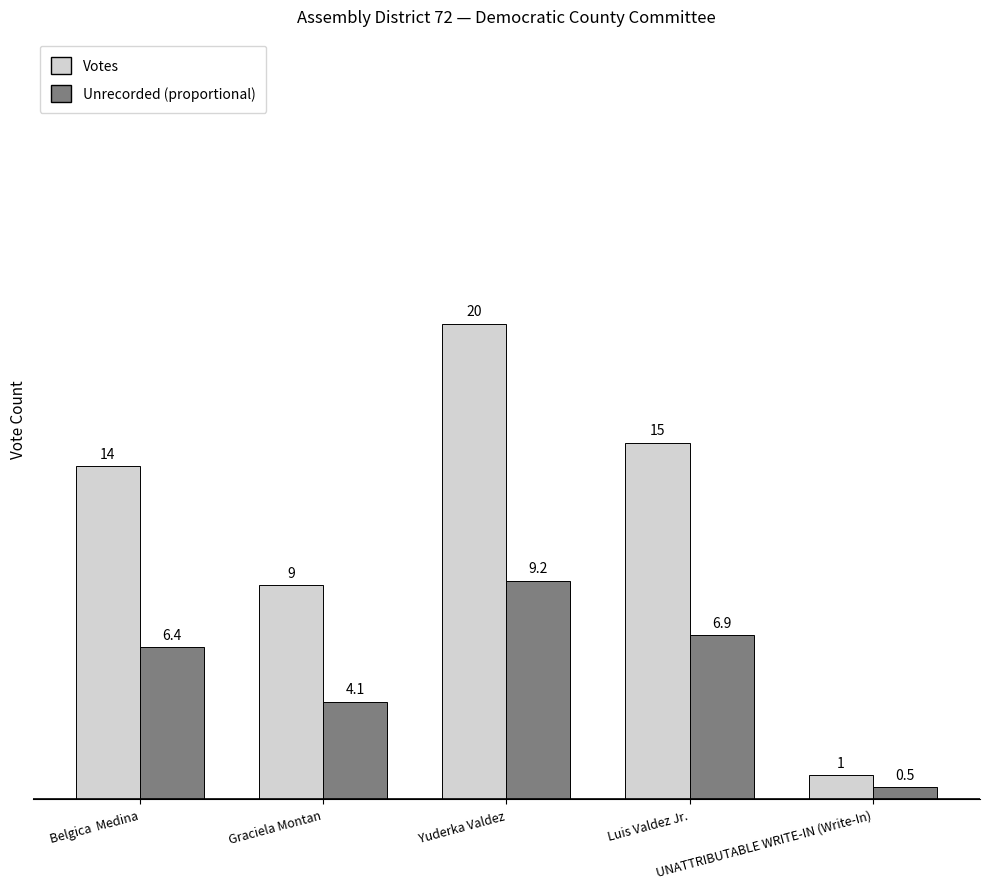

How many groups of bars are there?

5